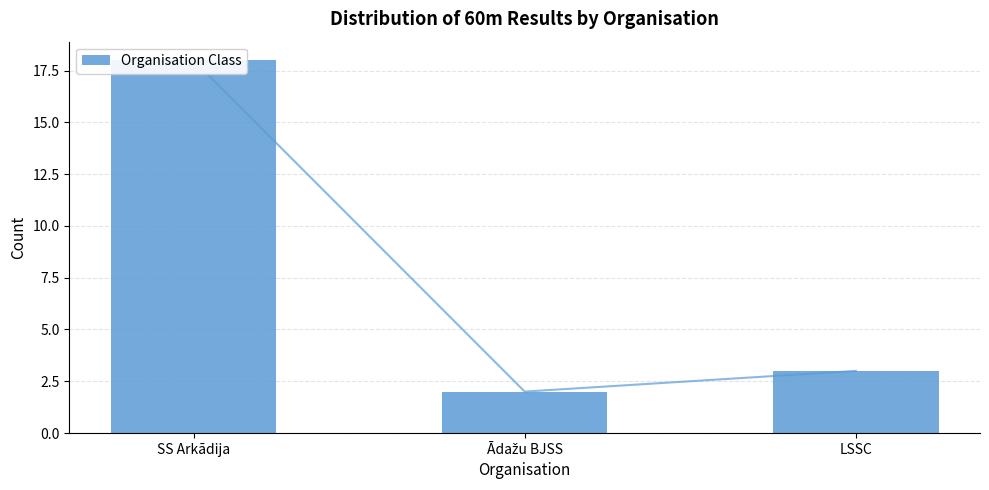

What is the ratio of the value at Ādažu BJSS to the value at SS Arkādija?

0.1